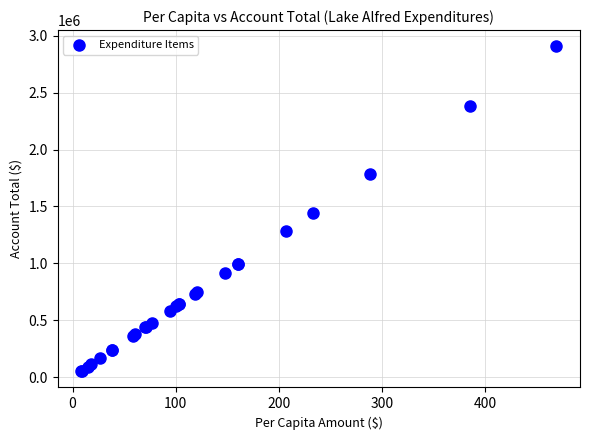

What Y value in the scatter plot is closest to 1479729?

1444744